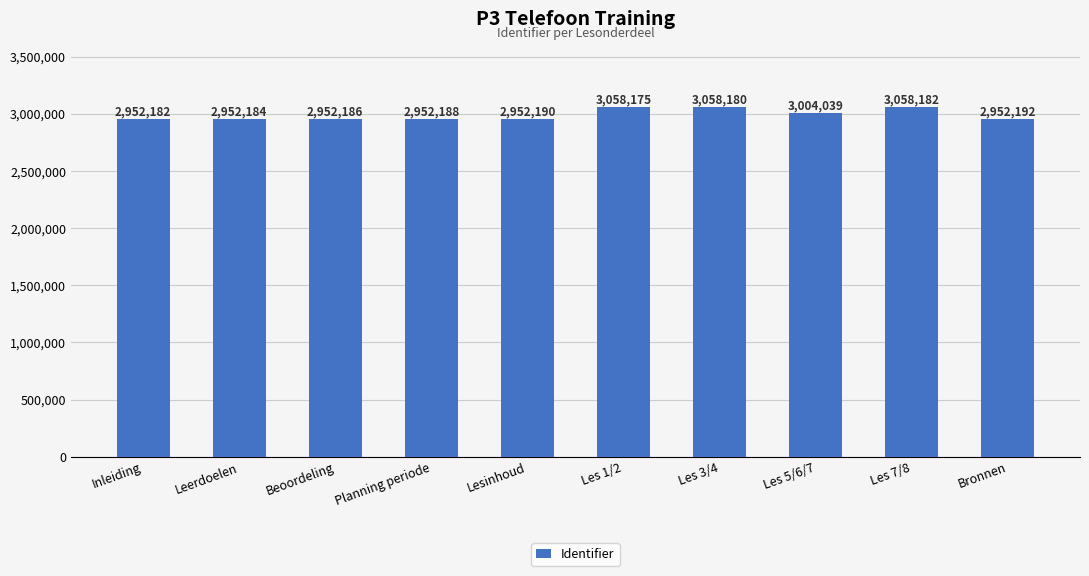

What value does the data have at Les 3/4?

3058180